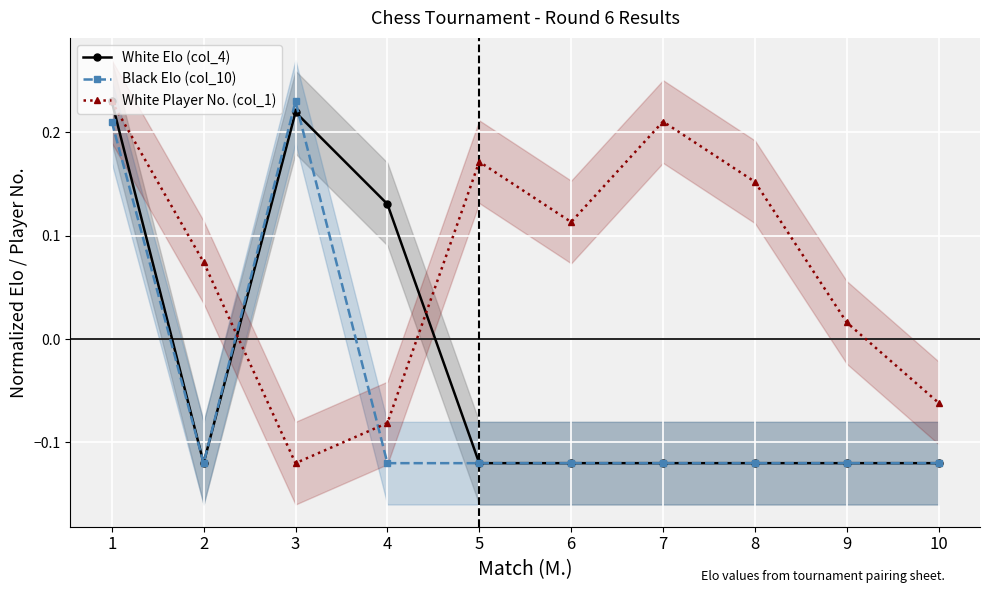

What is the total value across all series at 1?

0.7